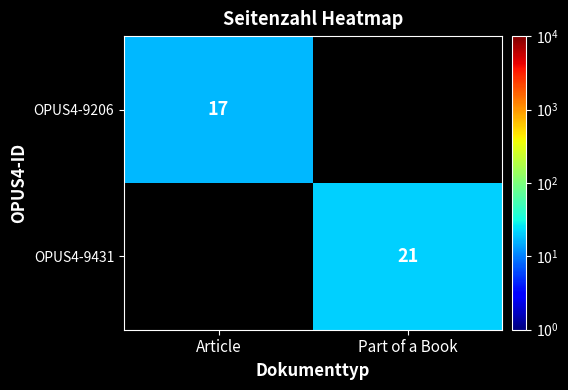

The OPUS4-9431 series shows 7 at Part of a Book. True or false?

False